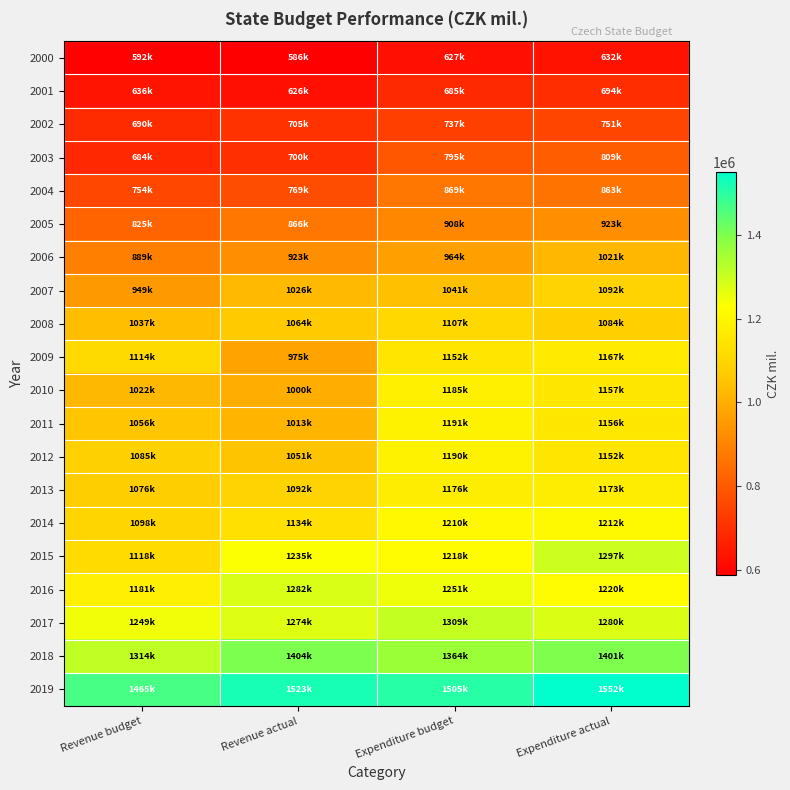

Which series has the largest range (max minus min)?

2009